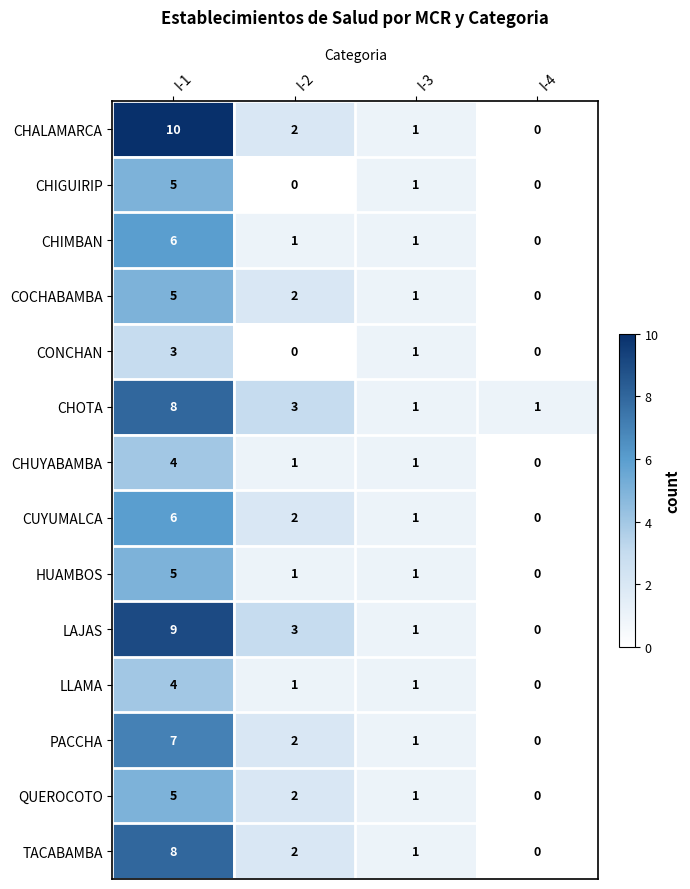

Which series has the largest range (max minus min)?

CHALAMARCA